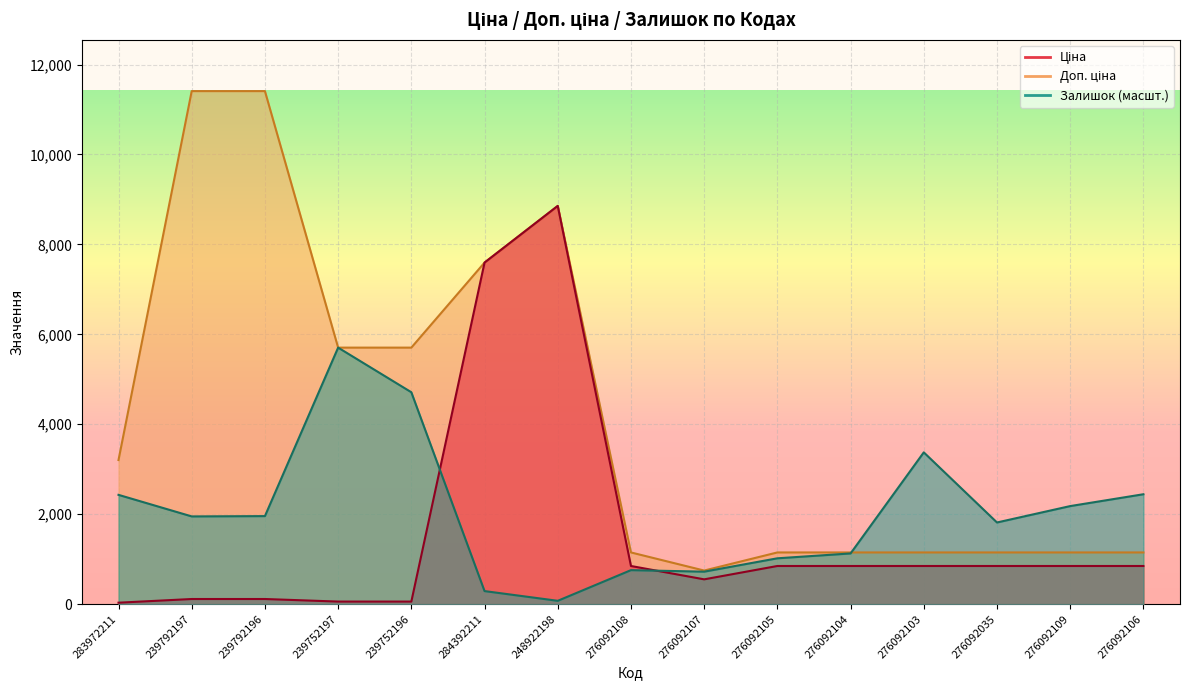

Reading left to right, what are all the values shown in this chart?

Ціна: 283972211=32.0	239792197=114.1	239792196=114.1	239752197=57.0	239752196=57.0	284392211=7596.5	248922198=8856.7	276092108=848.4	276092107=551.5	276092105=848.4	276092104=848.4	276092103=848.4	276092035=848.4	276092109=848.4	276092106=848.4
Доп. ціна: 283972211=3205.0	239792197=11410.0	239792196=11410.0	239752197=5705.0	239752196=5705.0	284392211=7596.5	248922198=8856.7	276092108=1149.7	276092107=747.0	276092105=1149.7	276092104=1149.7	276092103=1149.7	276092035=1149.7	276092109=1149.7	276092106=1149.7
Залишок: 283972211=2430.5	239792197=1951.2	239792196=1957.9	239752197=5705.0	239752196=4712.5	284392211=290.3	248922198=74.3	276092108=756.2	276092107=722.4	276092105=1019.5	276092104=1127.5	276092103=3375.7	276092035=1816.1	276092109=2180.7	276092106=2444.0